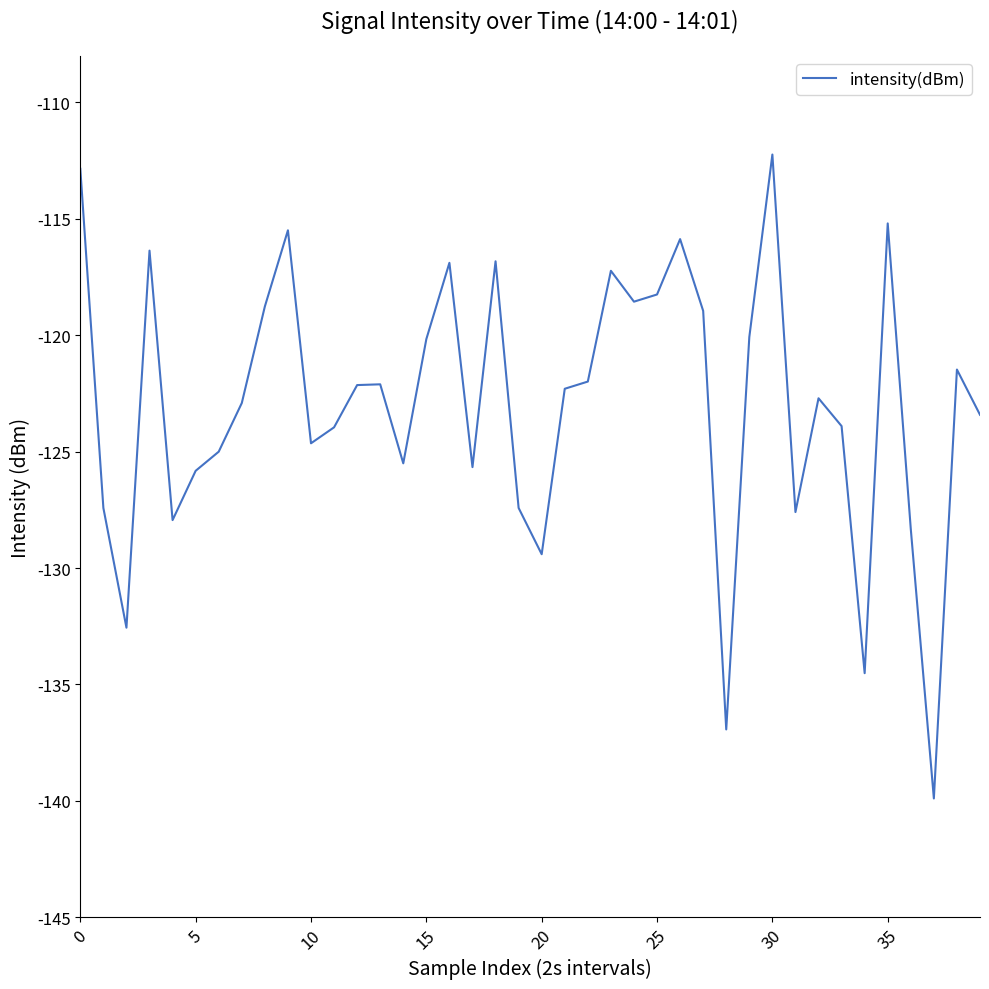

What is the difference between the maximum and minimum values?

27.7